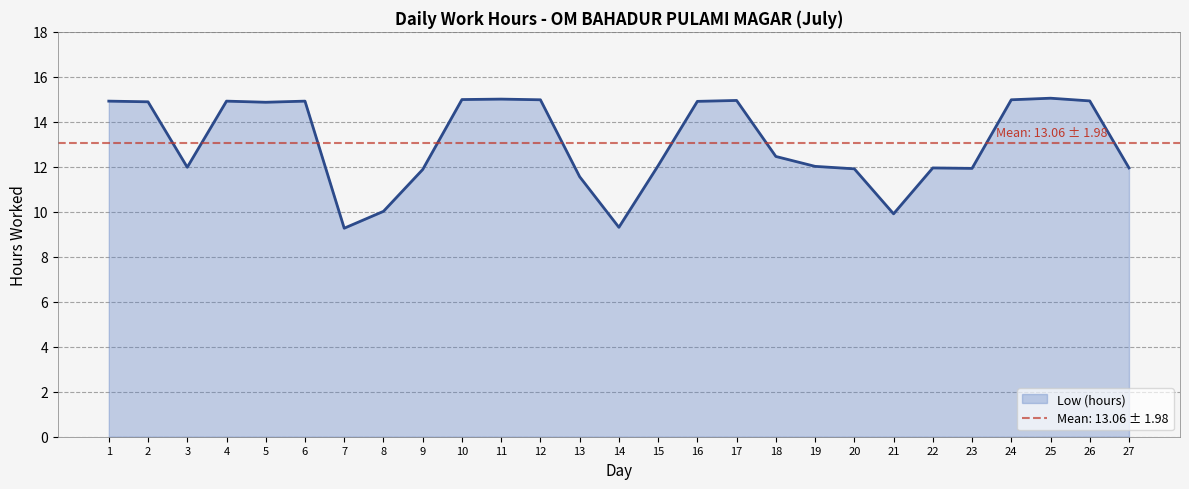

At which category does the data reach its first local peak?

4